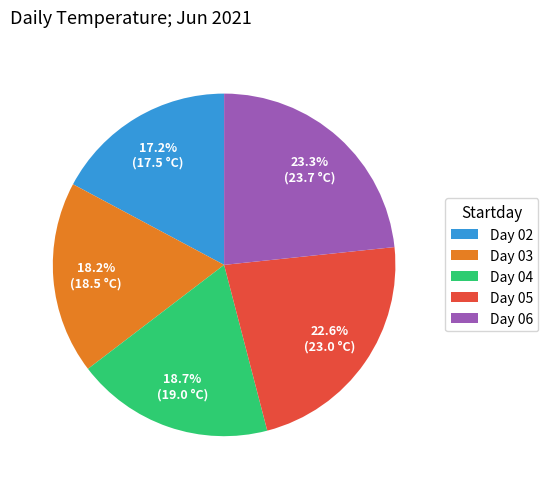

Does Day 05 represent more than half of the total?

No